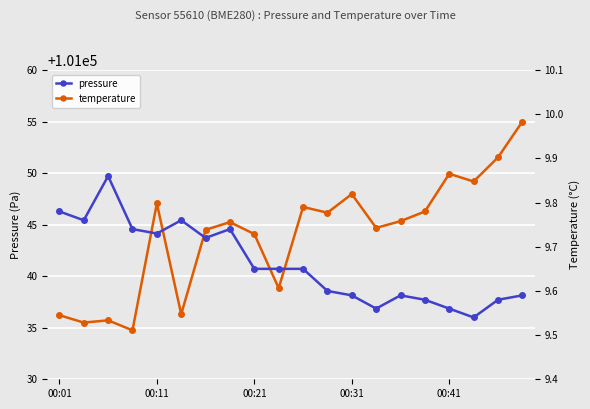

Is the value of temperature at 11 greater than the value of pressure at 00:41?

No